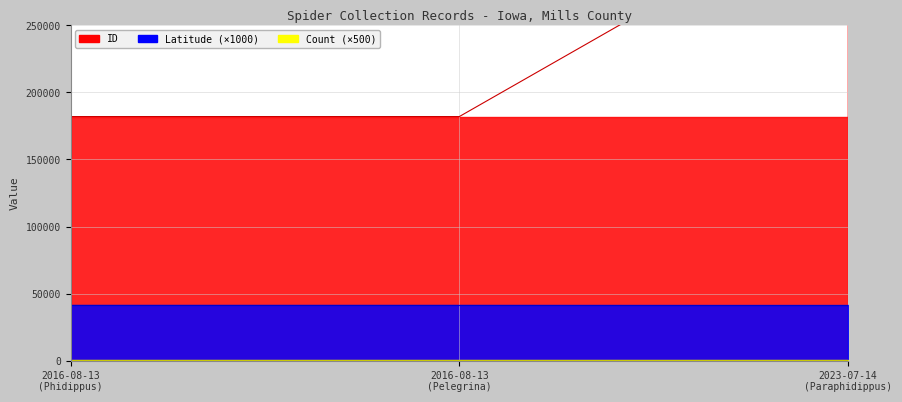

What is the average value of the ID series?

237150.3